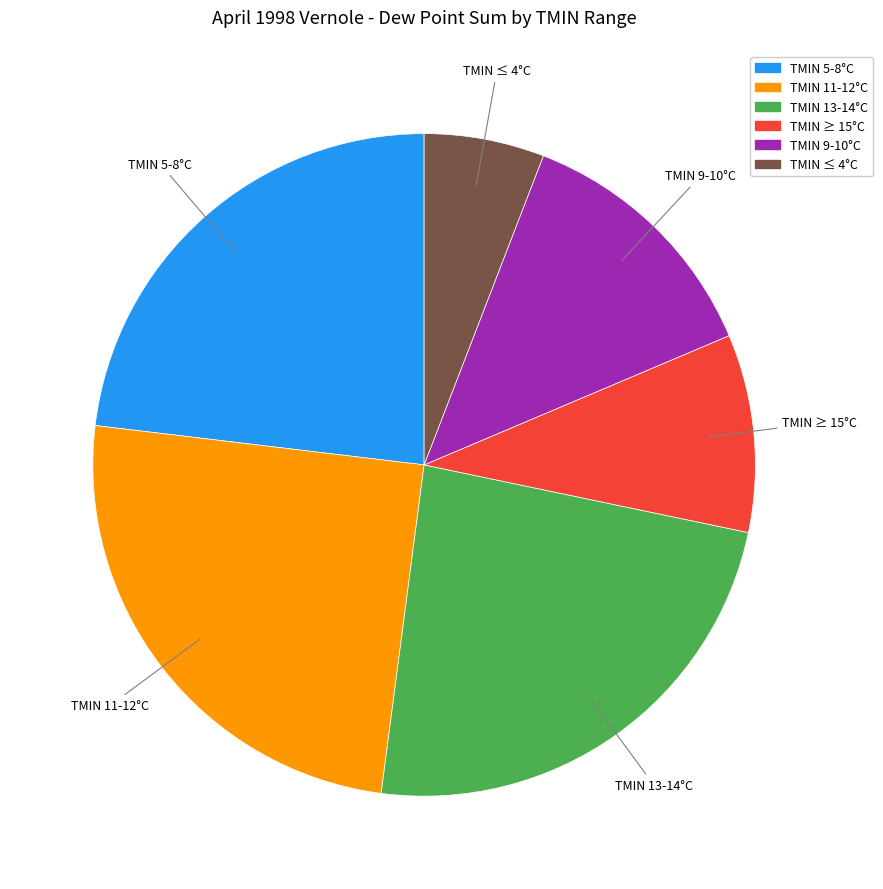

Is there any slice that represents more than half of the pie?

No